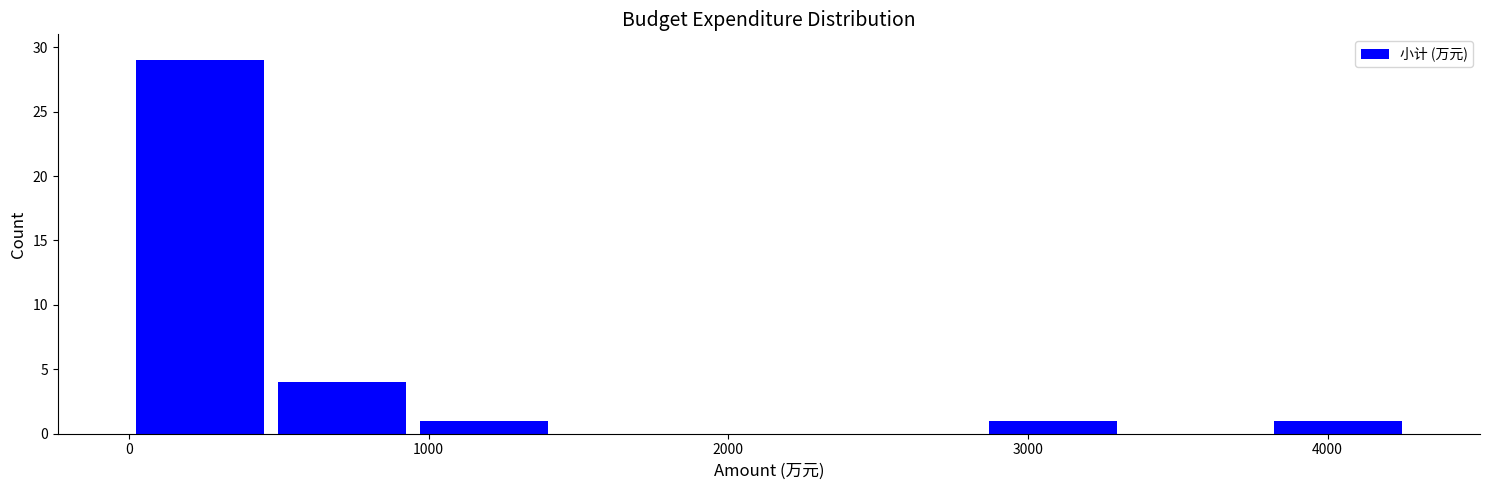

Over which range of the x-axis is the bar tallest?

0 to 500